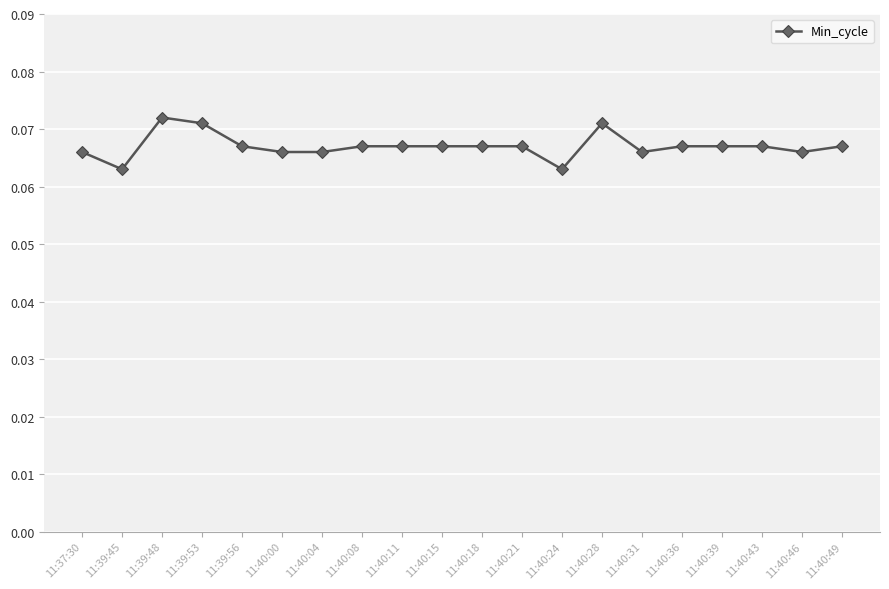

True or false: the data shows 0.0 at 11:39:45.

False